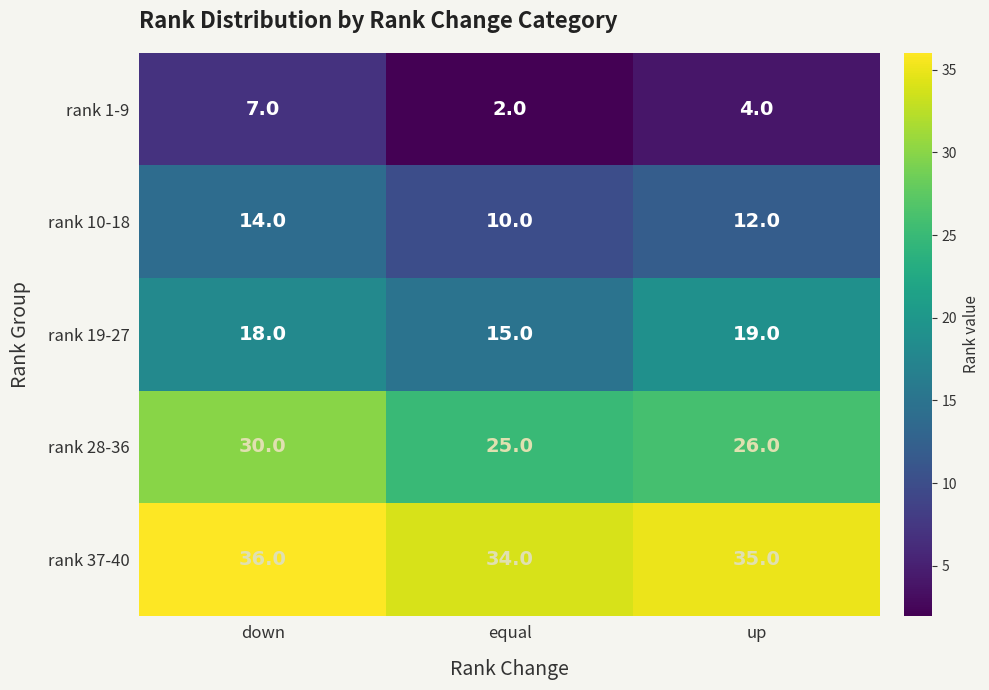

Reading left to right, list all the values displayed in this chart.

rank 1-9: down=7	equal=2	up=4
rank 10-18: down=14	equal=10	up=12
rank 19-27: down=18	equal=15	up=19
rank 28-36: down=30	equal=25	up=26
rank 37-40: down=36	equal=34	up=35